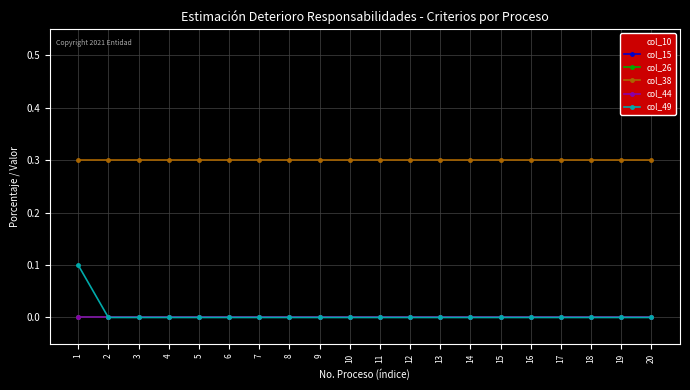

At which label does col_44 reach its peak?

1